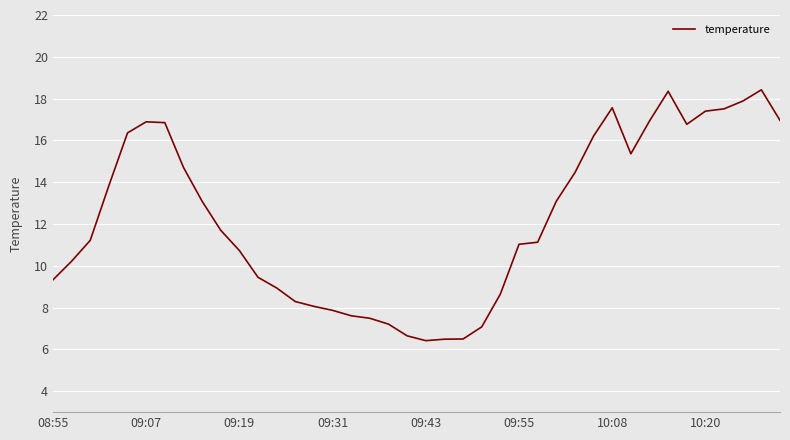

How many series are shown in this chart?

1